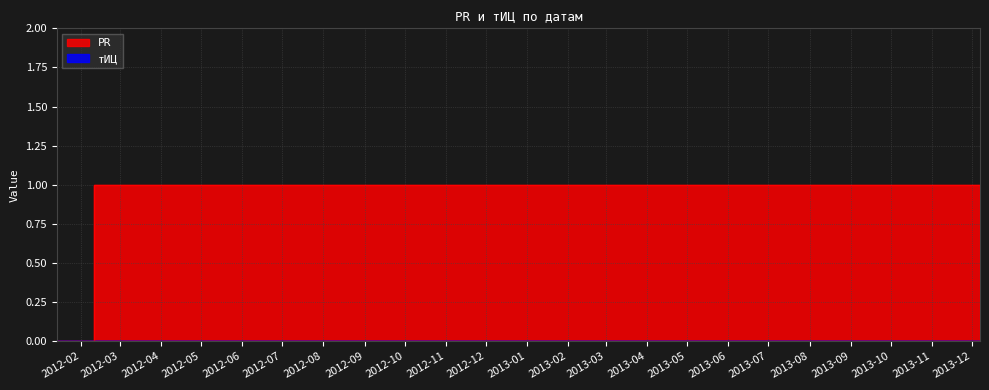

What is the change in value from 2012-02-11 to 2012-01-14?

-1